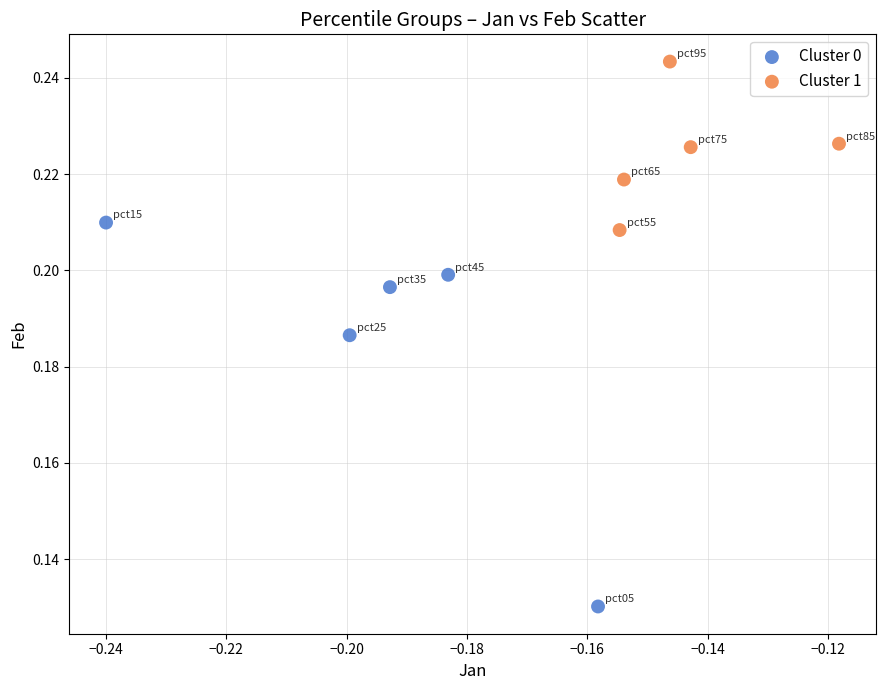

Which series has the widest spread of Y values?

Cluster 0